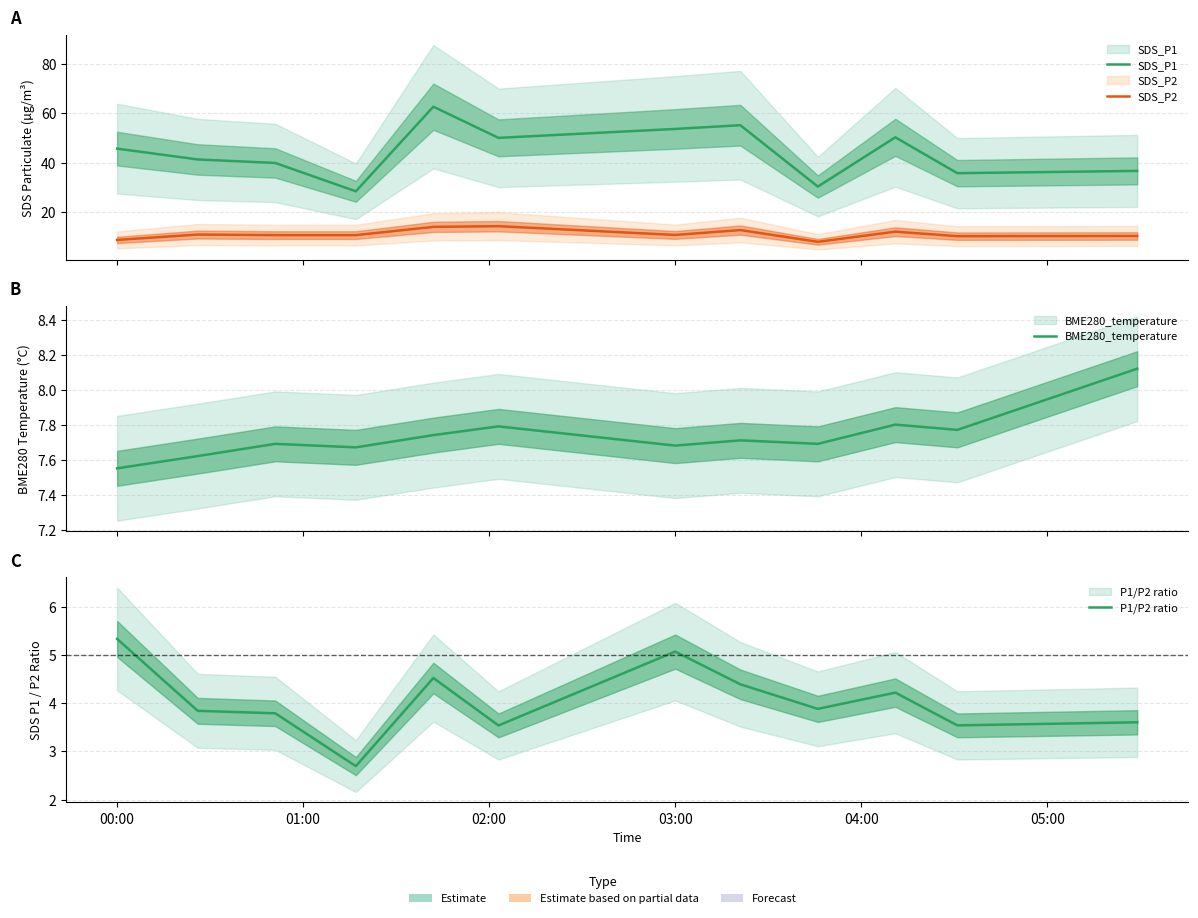

At which category does BME280_temperature reach its first local peak?

02:00